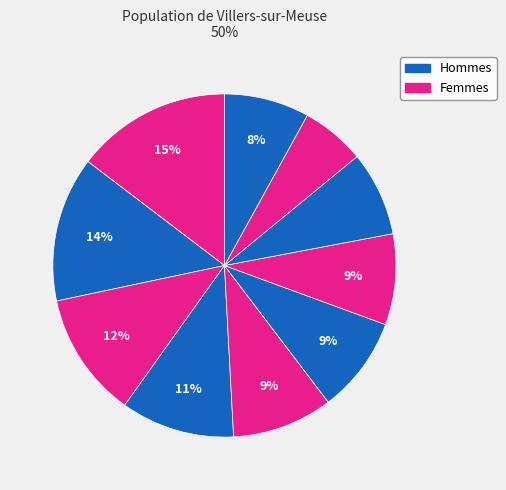

How many segments does this pie chart have?

10